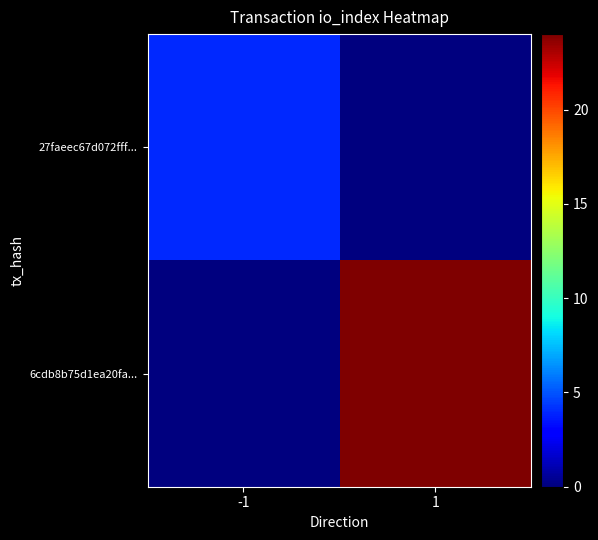

How many series are shown in this chart?

2